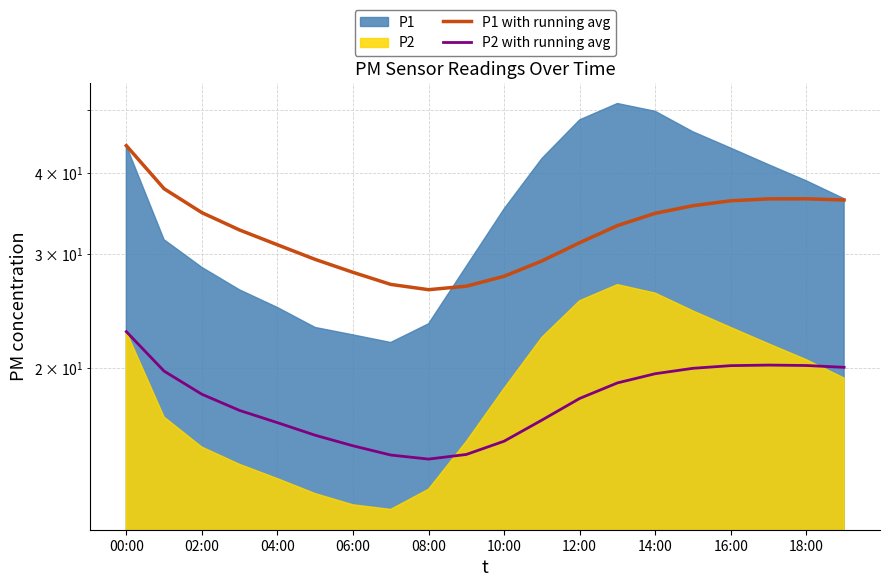

True or false: P2 with running avg and P1 with running avg cross at least once.

False